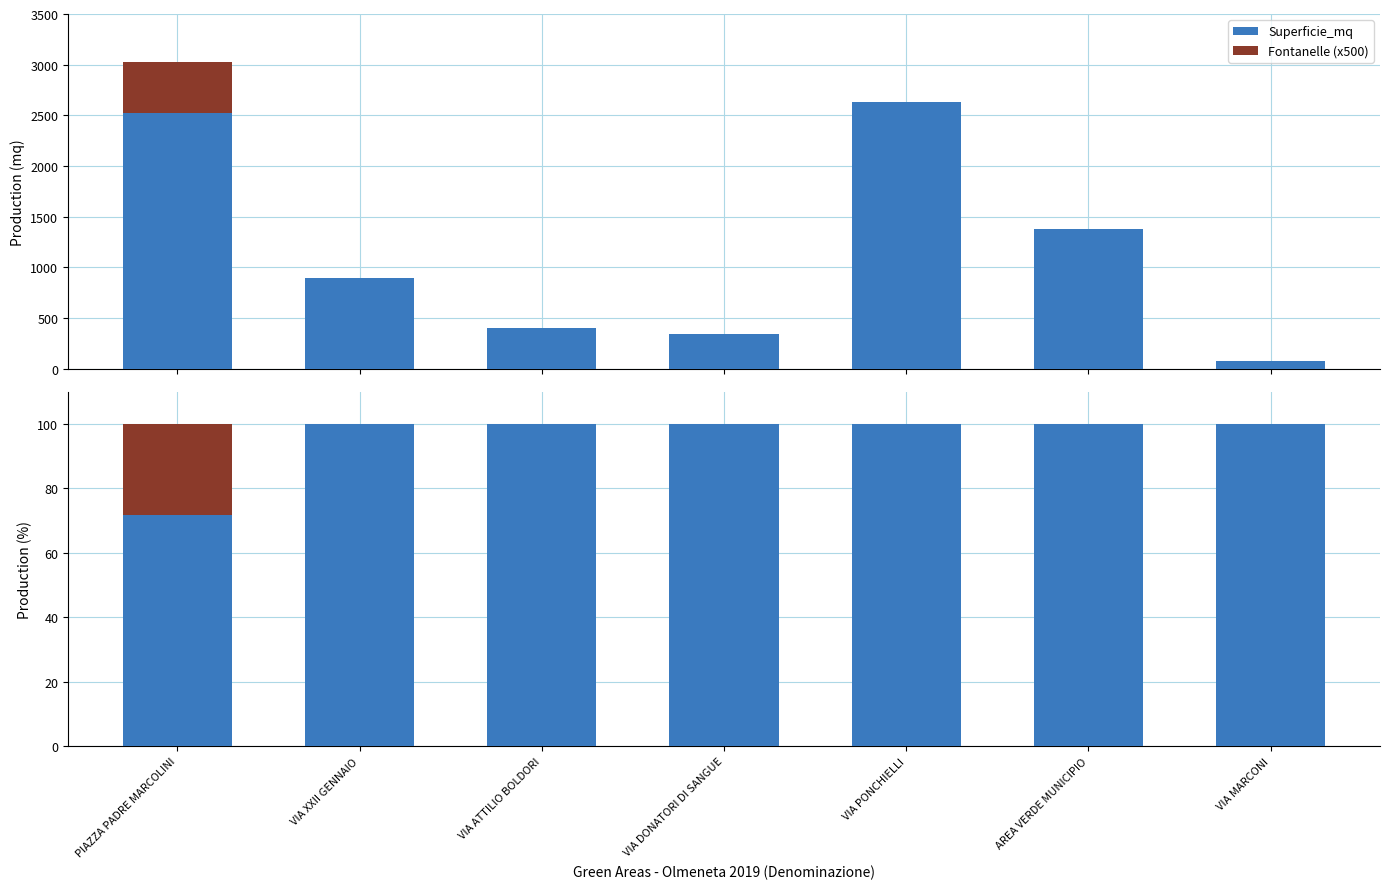

Reading right to left, list all the values displayed in this chart.

Superficie_mq: VIA MARCONI=100.0	AREA VERDE MUNICIPIO=100.0	VIA PONCHIELLI=100.0	VIA DONATORI DI SANGUE=100.0	VIA ATTILIO BOLDORI=100.0	VIA XXII GENNAIO=100.0	PIAZZA PADRE MARCOLINI=71.6
Fontanelle (x500): VIA MARCONI=0.0	AREA VERDE MUNICIPIO=0.0	VIA PONCHIELLI=0.0	VIA DONATORI DI SANGUE=0.0	VIA ATTILIO BOLDORI=0.0	VIA XXII GENNAIO=0.0	PIAZZA PADRE MARCOLINI=28.4